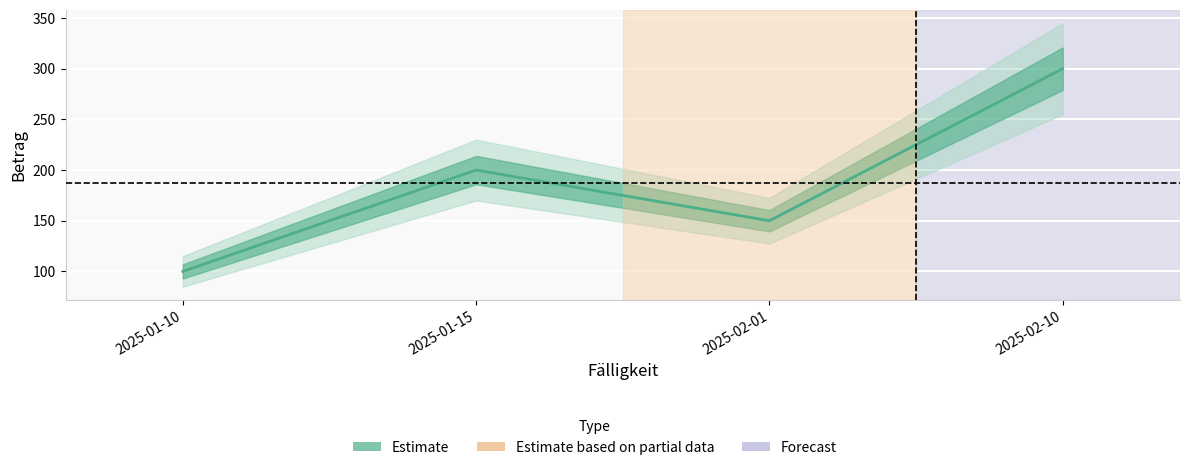

What is the change in value from 2025-01-15 to 2025-02-10?

+100